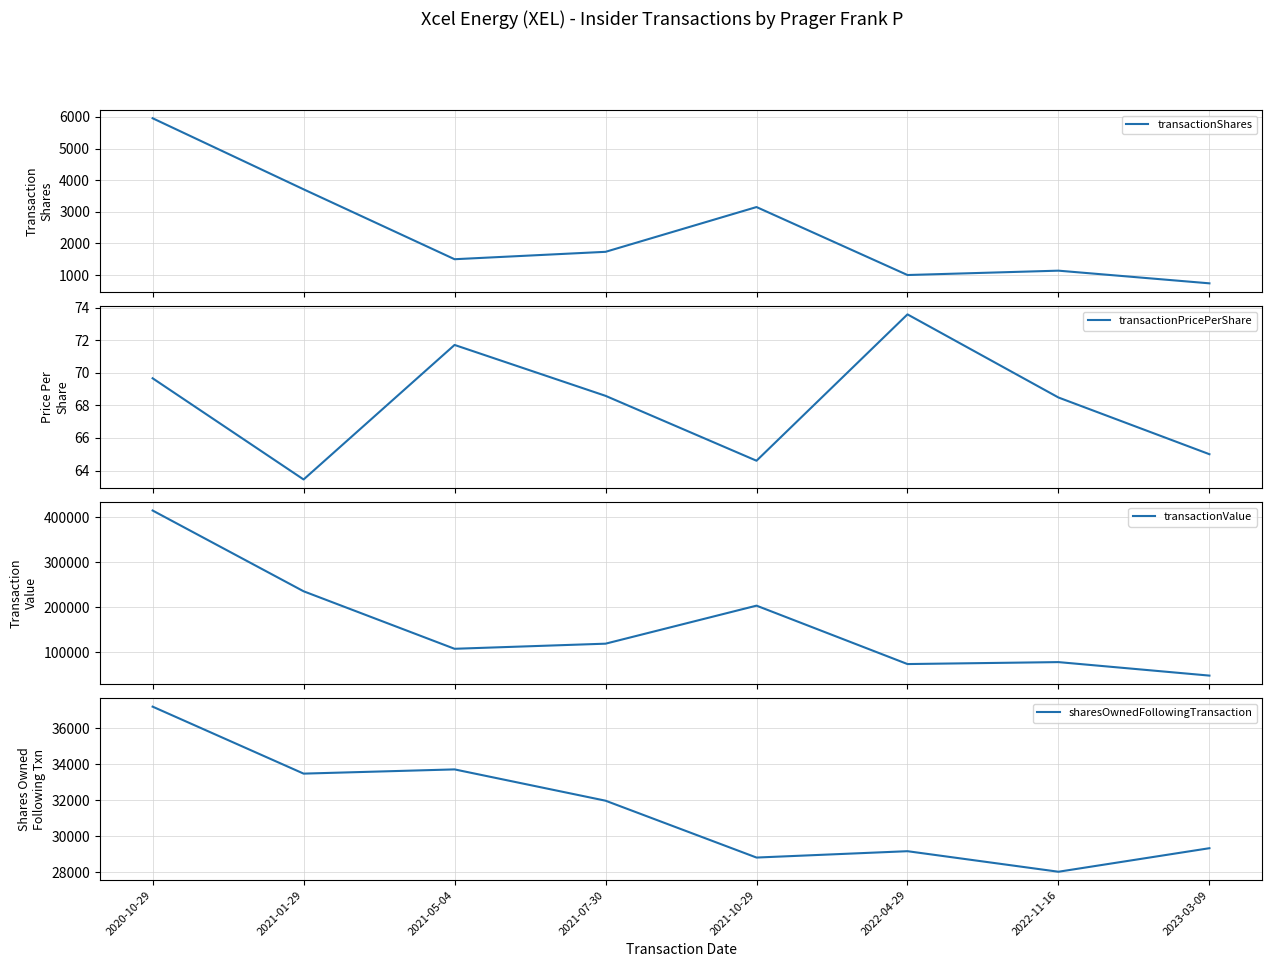

True or false: transactionValue and transactionShares intersect in this chart.

False